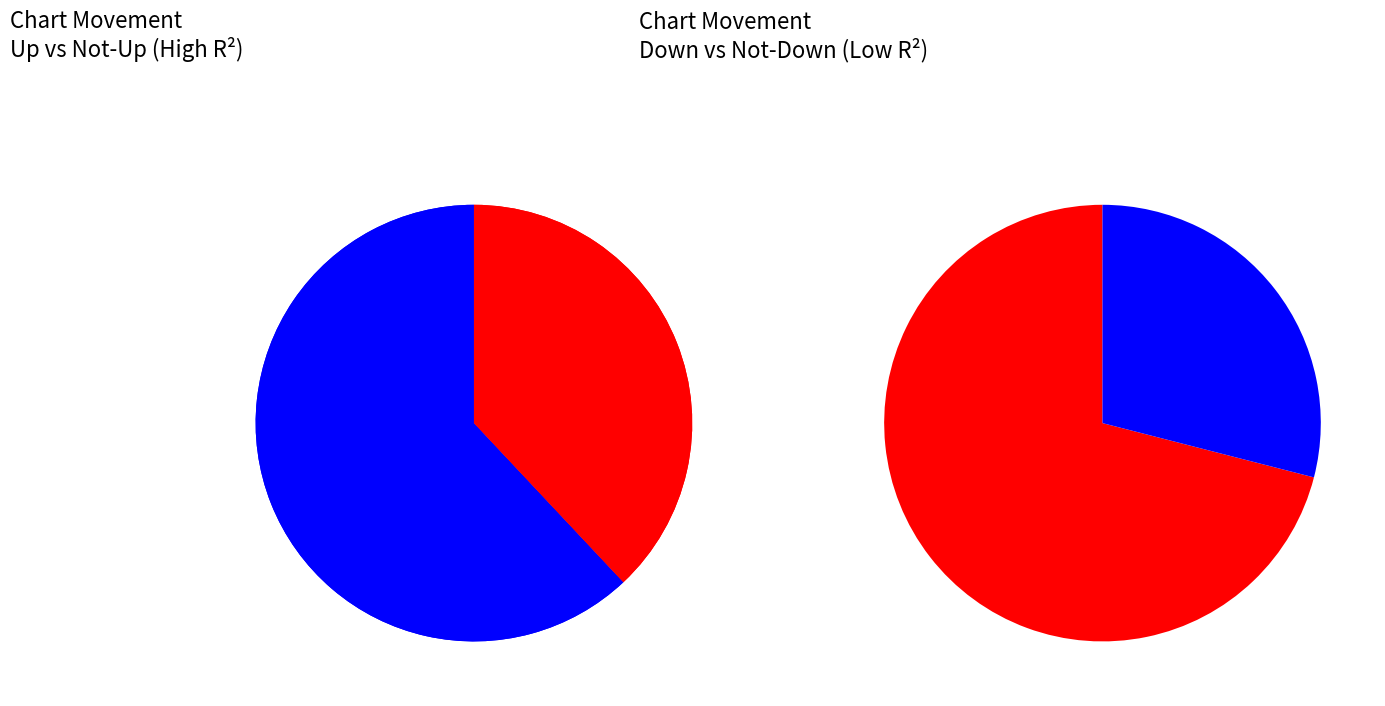

Is it true that down is 43% of the pie?

False